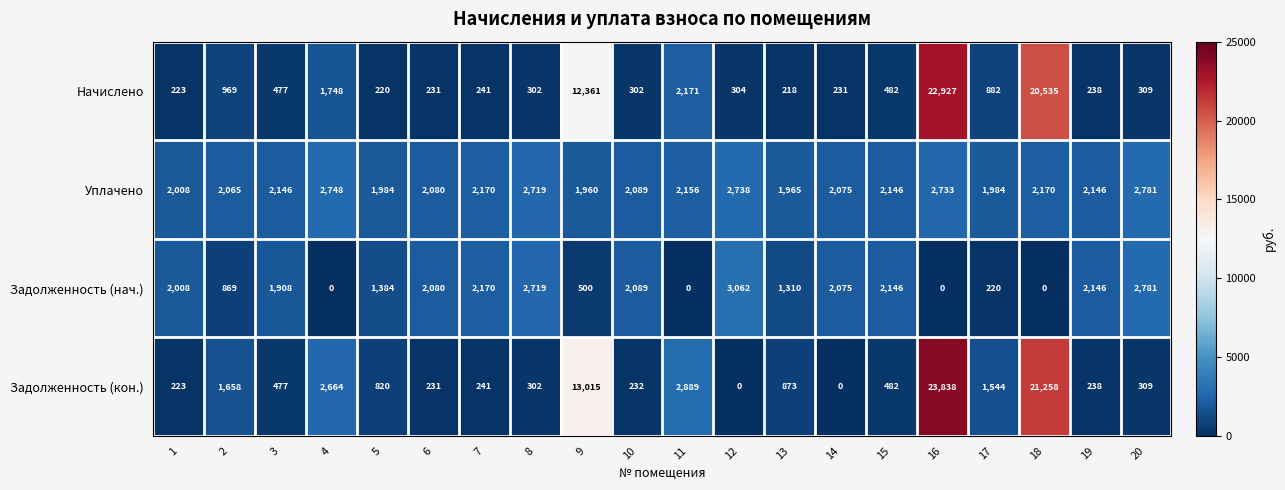

What is the average value of the Задолженность (нач.) series?

1473